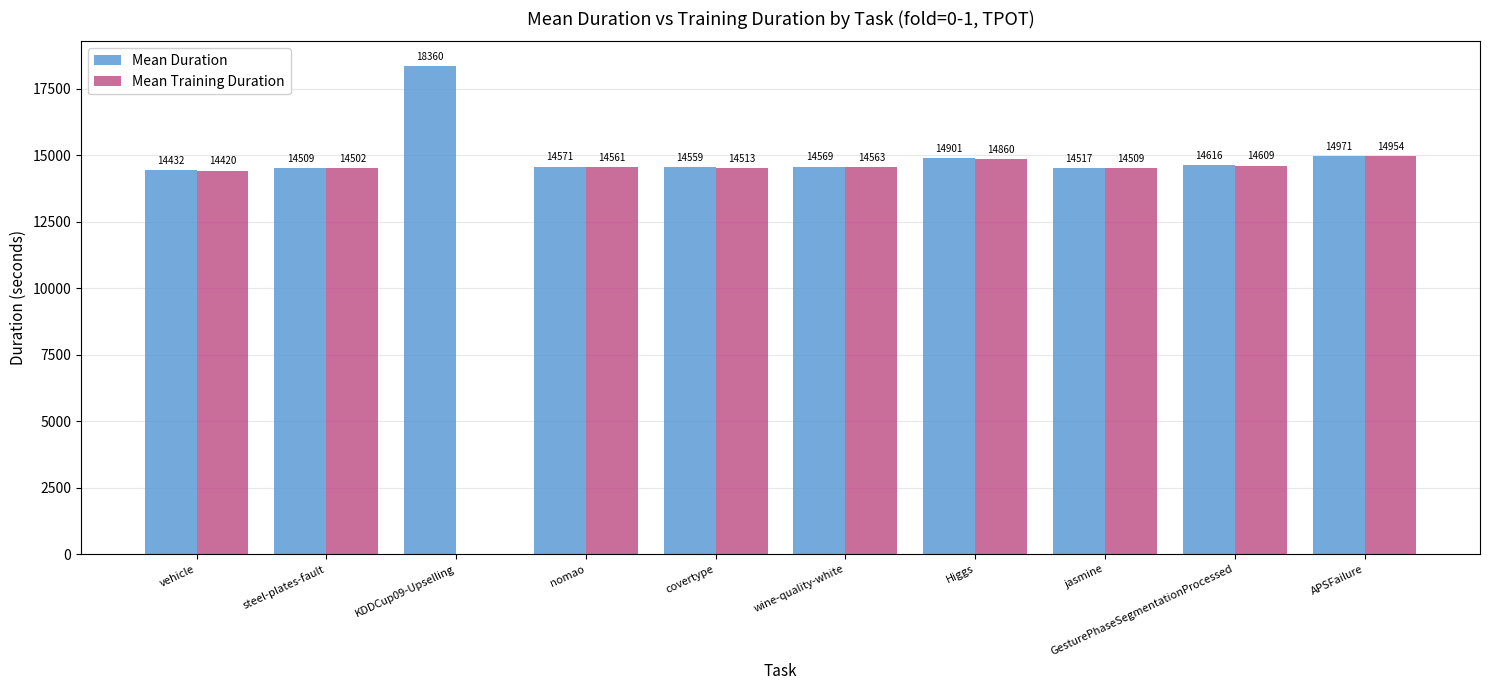

Which series has the largest total across all categories?

Mean Duration